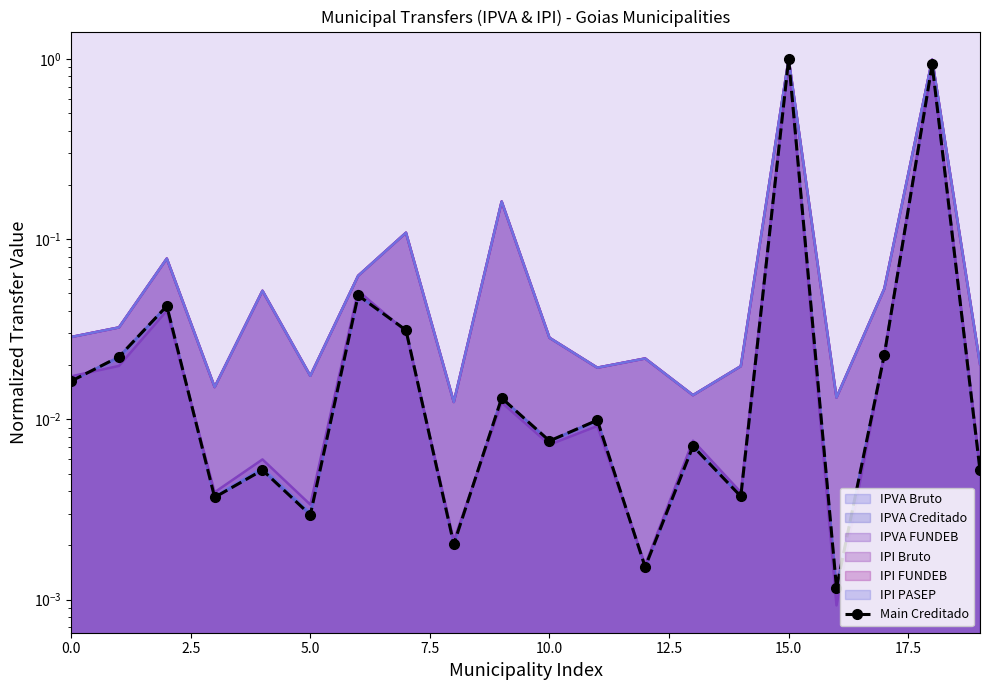

The value at 17 is 0.0. True or false?

True